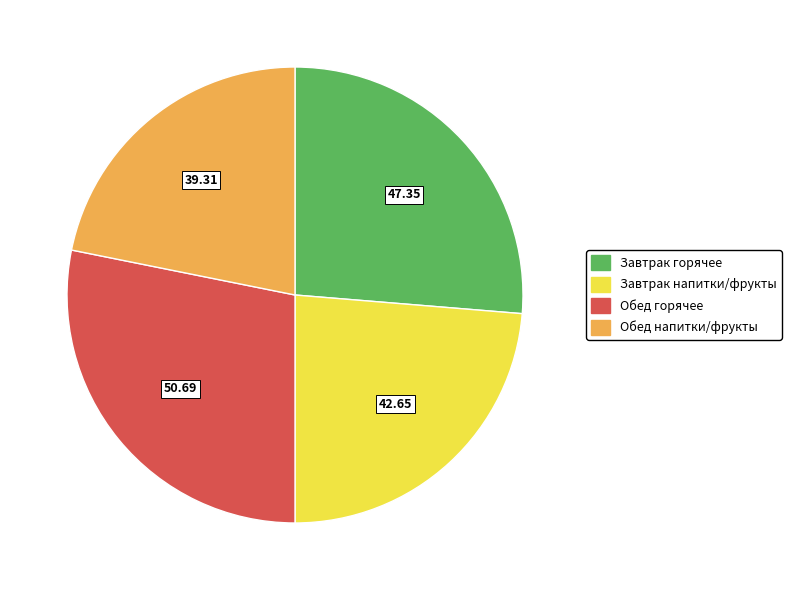

Is there a majority slice in this chart?

No